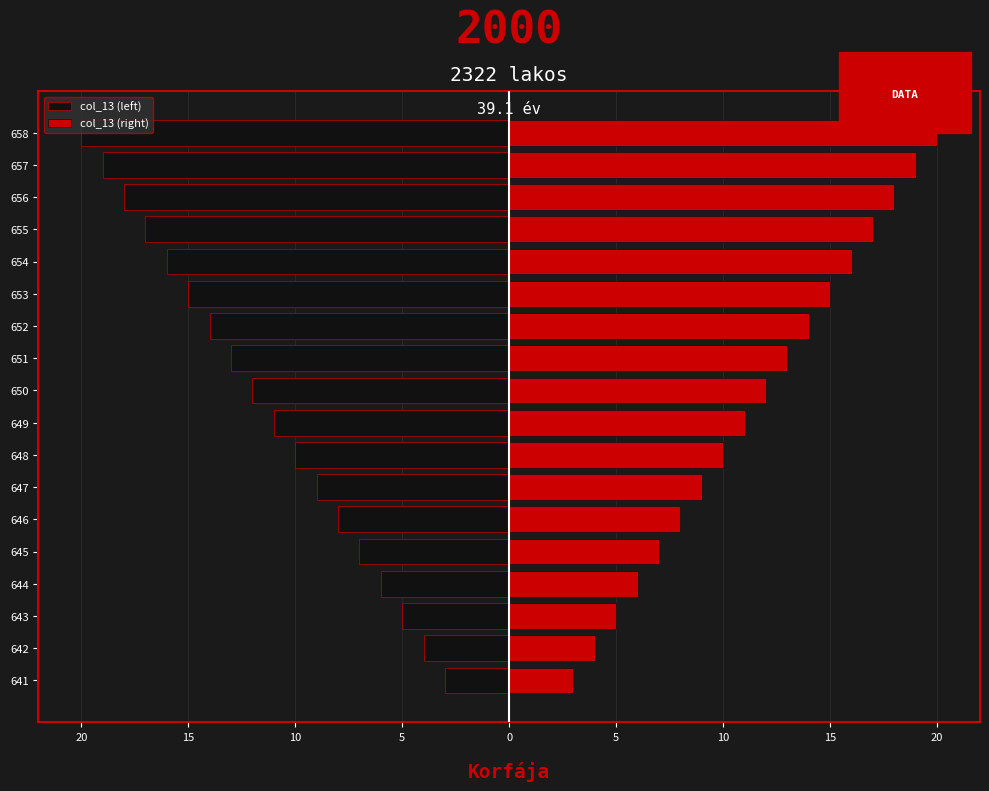

How many series are shown in this chart?

2